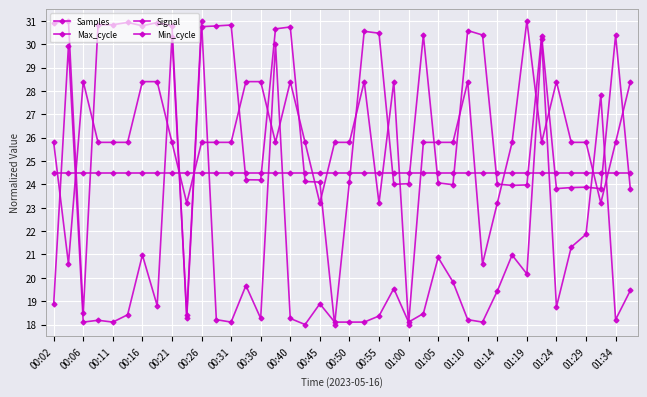

Reading left to right, list all the values displayed in this chart.

Samples: 30.9	31.0	18.5	30.8	30.8	30.9	30.8	30.9	30.8	18.3	30.8	30.8	30.8	24.2	24.2	30.7	30.7	24.1	24.1	18.0	24.1	30.6	30.5	24.0	24.0	30.4	24.1	24.0	30.6	30.4	24.0	24.0	24.0	30.4	23.8	23.9	23.9	23.8	30.4	23.8
Max_cycle: 18.9	29.9	18.1	18.2	18.1	18.4	21.0	18.8	30.3	18.4	31.0	18.2	18.1	19.7	18.3	30.0	18.3	18.0	18.9	18.1	18.1	18.1	18.4	19.5	18.1	18.5	20.9	19.8	18.2	18.1	19.4	21.0	20.2	30.2	18.8	21.3	21.9	27.8	18.2	19.5
Signal: 25.8	20.6	28.4	25.8	25.8	25.8	28.4	28.4	25.8	23.2	25.8	25.8	25.8	28.4	28.4	25.8	28.4	25.8	23.2	25.8	25.8	28.4	23.2	28.4	18.0	25.8	25.8	25.8	28.4	20.6	23.2	25.8	31.0	25.8	28.4	25.8	25.8	23.2	25.8	28.4
Min_cycle: 24.5	24.5	24.5	24.5	24.5	24.5	24.5	24.5	24.5	24.5	24.5	24.5	24.5	24.5	24.5	24.5	24.5	24.5	24.5	24.5	24.5	24.5	24.5	24.5	24.5	24.5	24.5	24.5	24.5	24.5	24.5	24.5	24.5	24.5	24.5	24.5	24.5	24.5	24.5	24.5